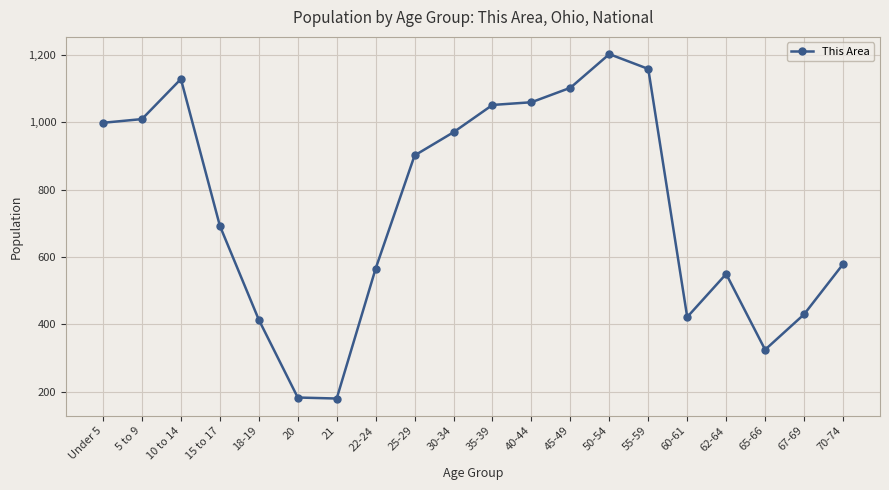

What is the maximum value shown in the chart?

1203